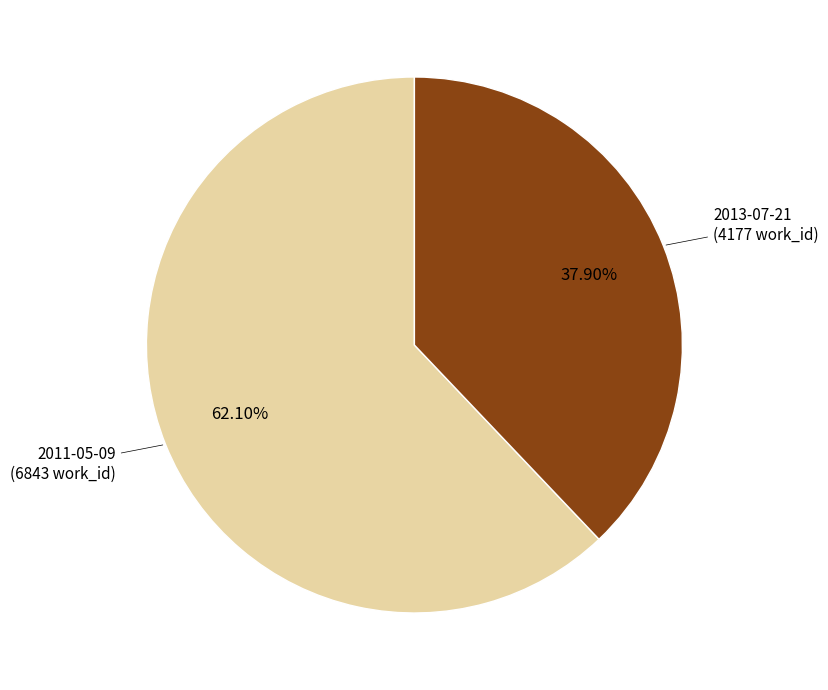

Rank the categories by value from highest to lowest.

2011-05-09, 2013-07-21